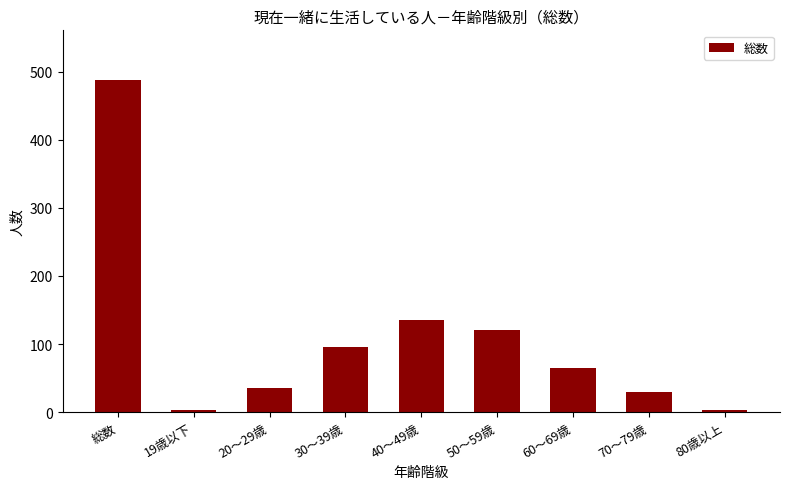

What is the difference between the maximum and minimum values?

485